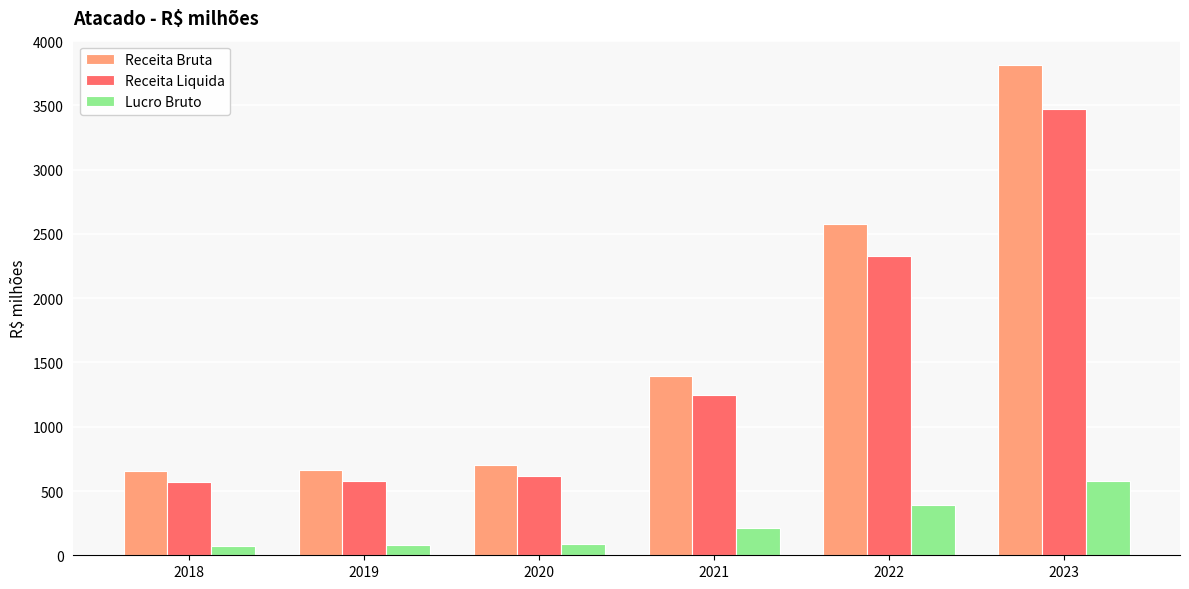

How many values in the Receita Bruta series exceed 1397?

3